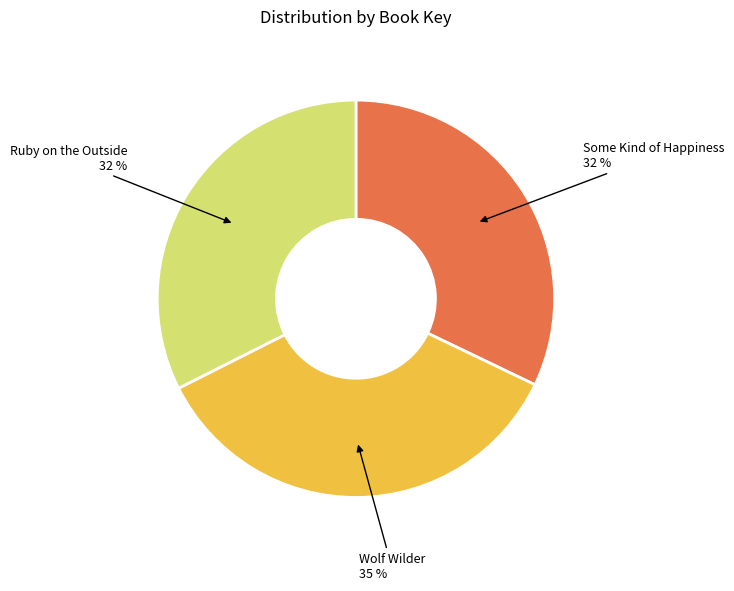

How many segments does this pie chart have?

3